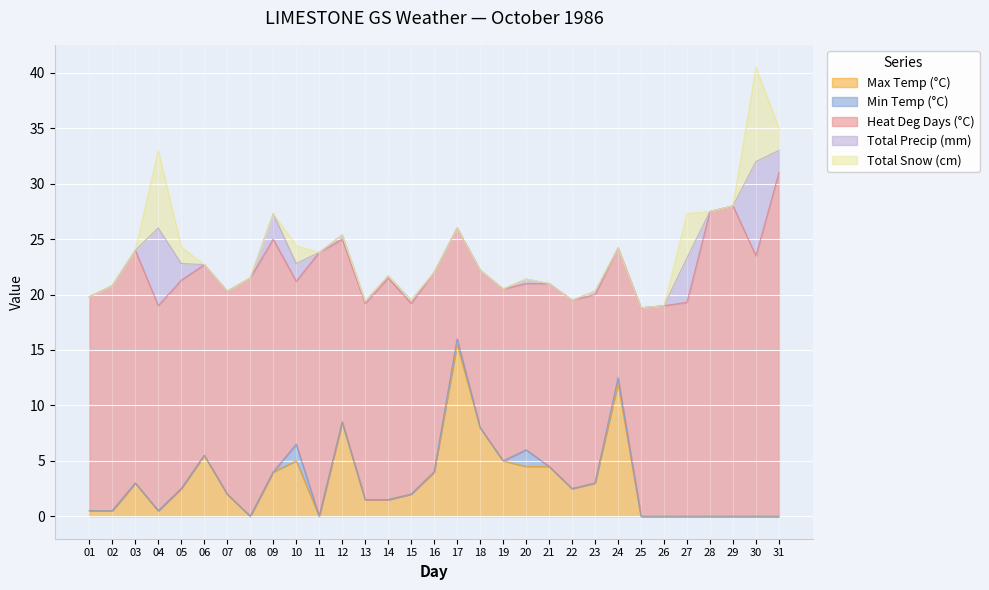

The value of Max Temp (°C) at 17 is 20.4. True or false?

False